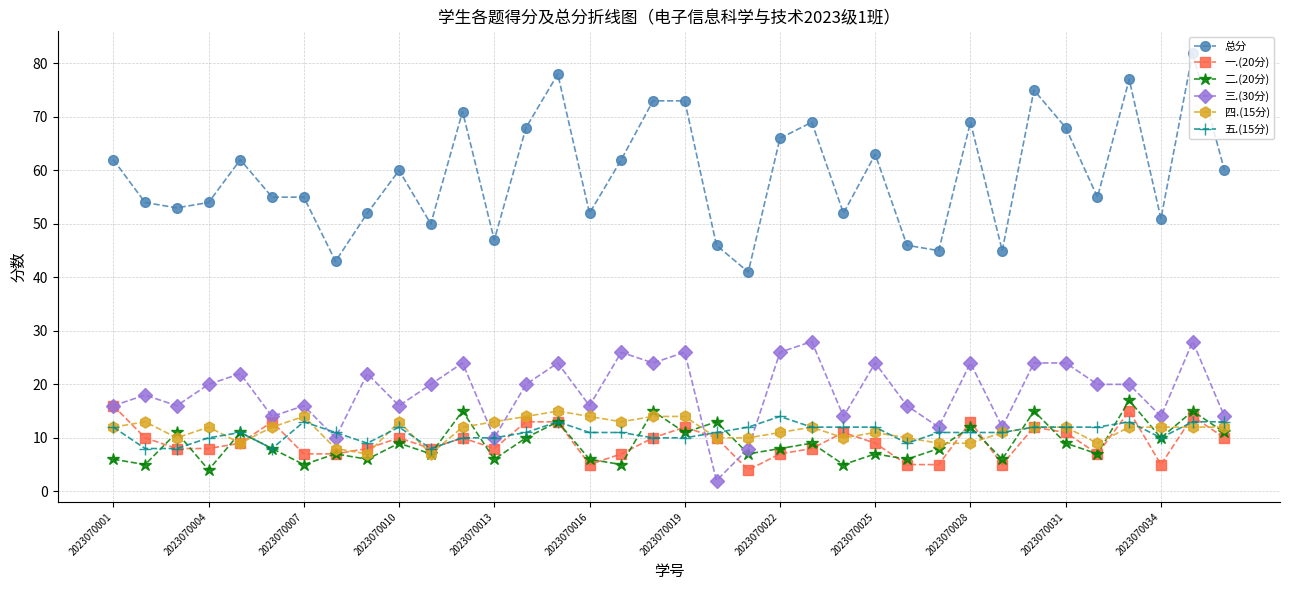

How many data points does each series have?

36